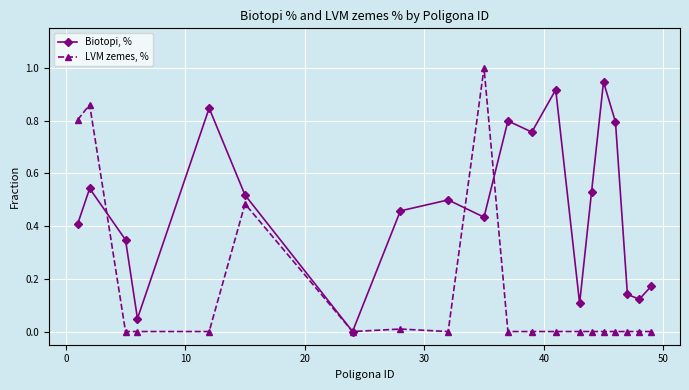

Rank the series by their average value, from highest to lowest.

Biotopi, %, LVM zemes, %